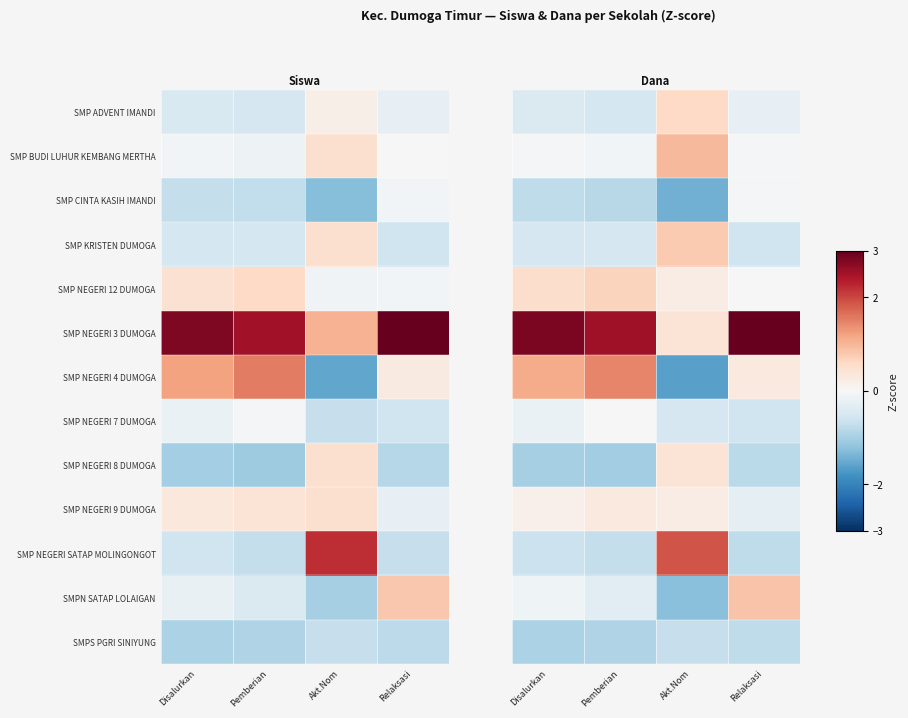

How many SMP NEGERI 9 DUMOGA values are between 0 and 1?

3